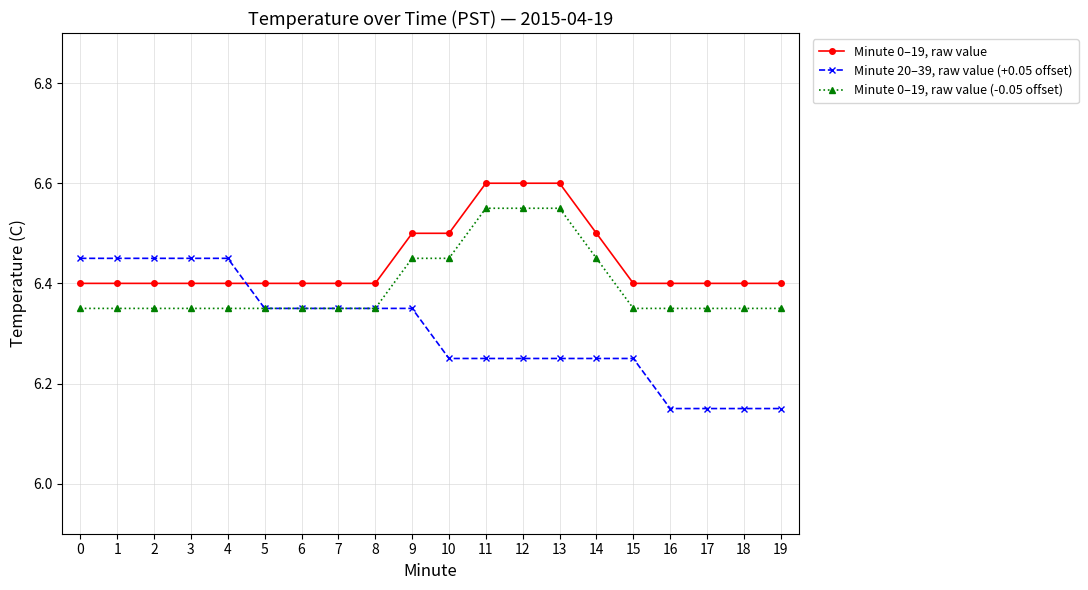

Which series has the widest spread of values?

Minute 20–39, raw value (+0.05 offset)